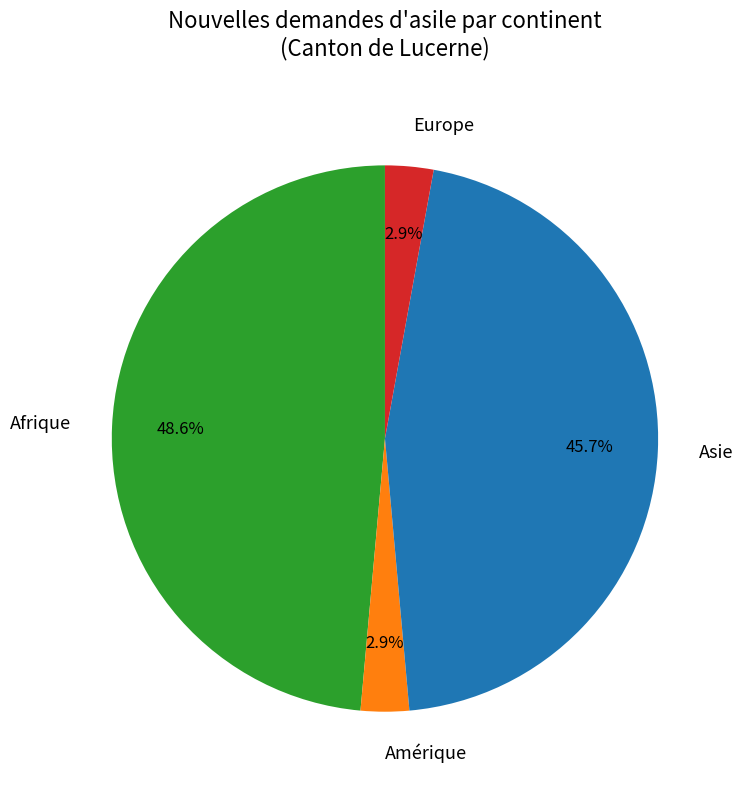

What is the largest slice in the pie chart?

Afrique